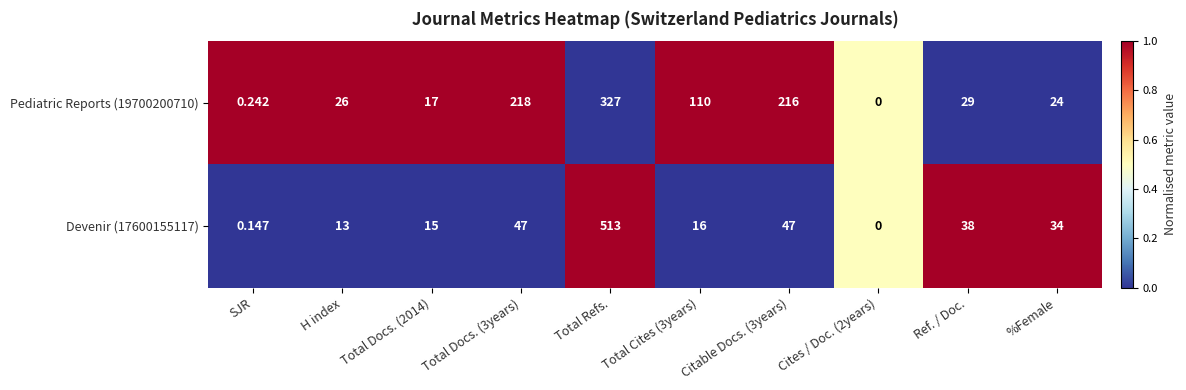

At which category is the sum across all series the highest?

Total Refs.